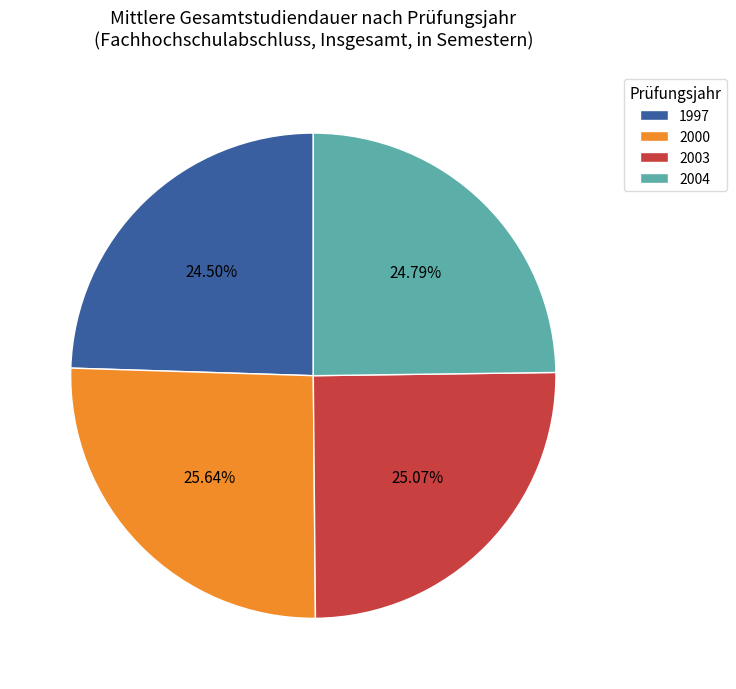

Does any single category account for the majority?

No